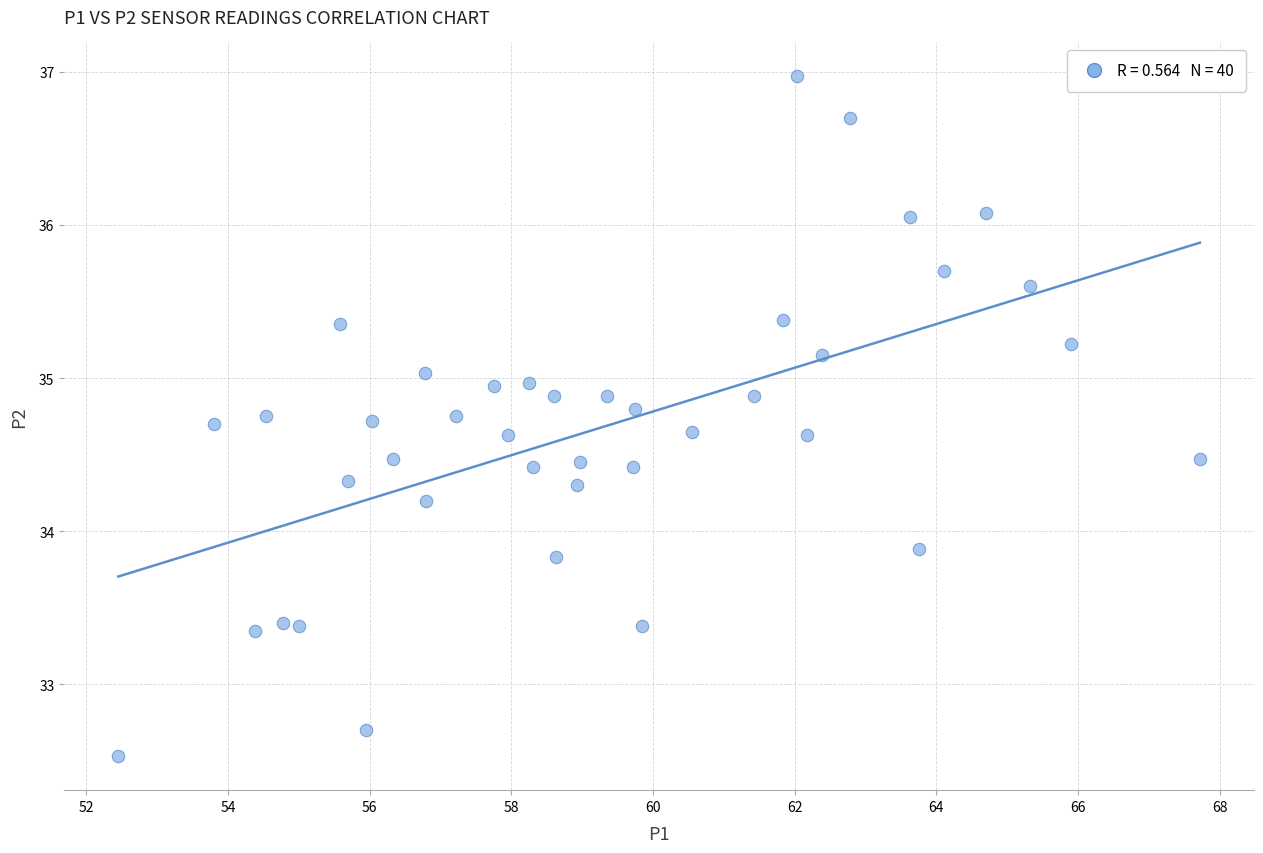

What is the range of Y values (max minus min)?

4.4